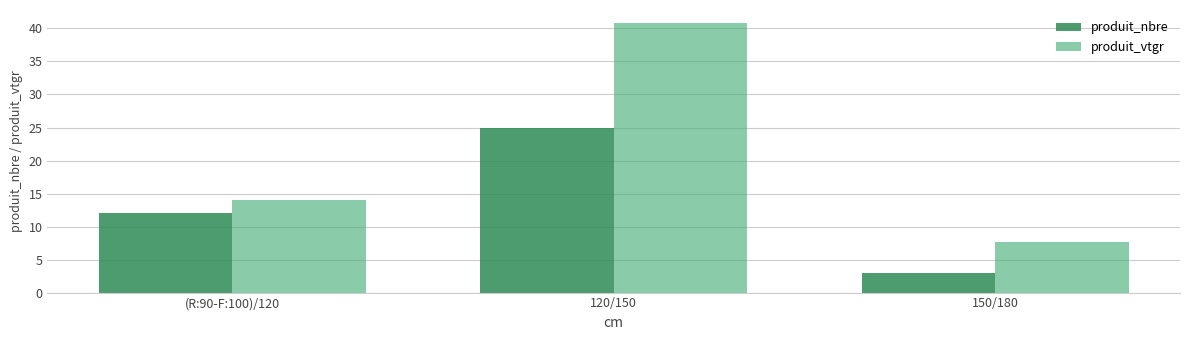

What is the maximum value shown in the chart?

40.8